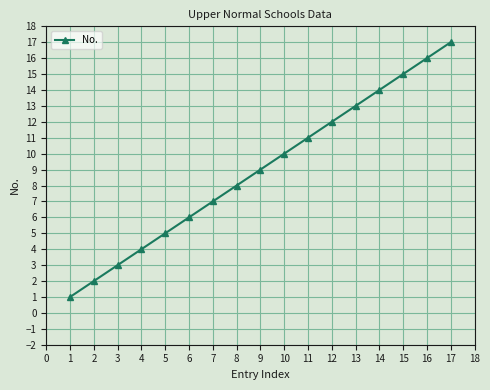

What is the difference between the second highest and minimum values?

15